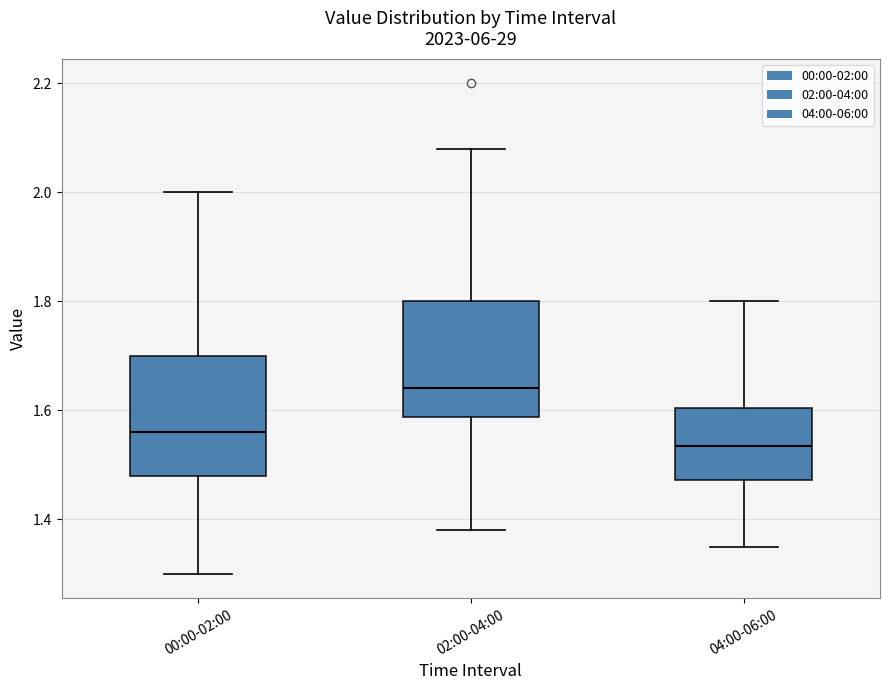

Where is the lower edge of the box for 04:00-06:00 on the y-axis? The values are not printed on the chart, so give them approximately, as read against the axis.

1.48